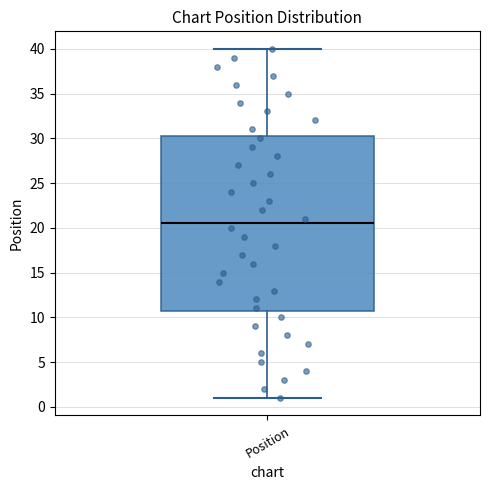

Read this box plot against the y-axis: the position of the median line, the range covered by the box, and the ends of both whiskers. The values are not printed on the chart, so give them approximately, as read against the axis.

median 20.5, box 11.0 to 30.5, whiskers 1.0 to 40.0